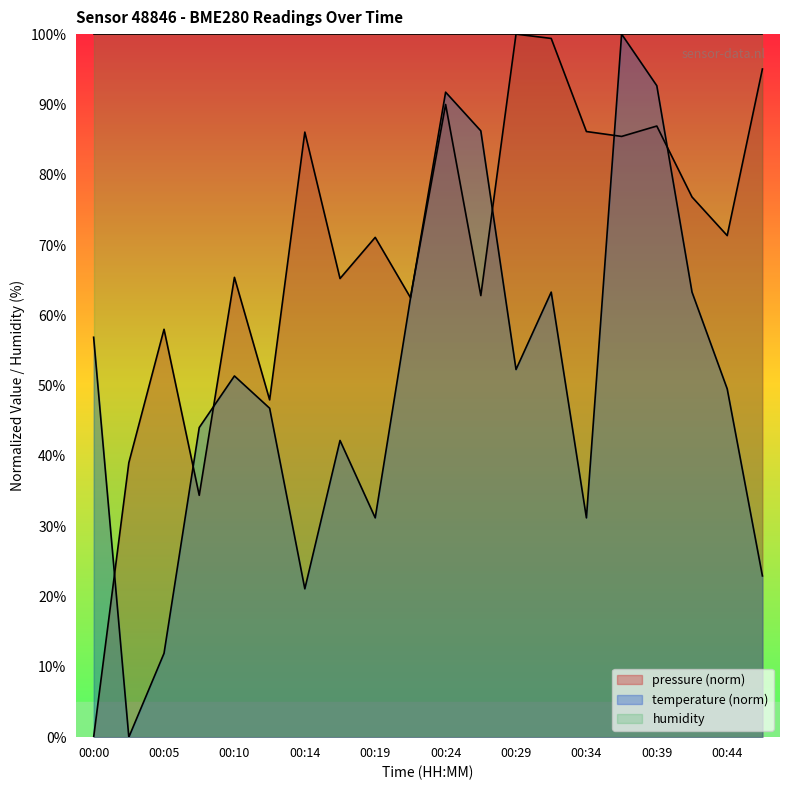

True or false: pressure has a value of 42.9 at 00:24.

False